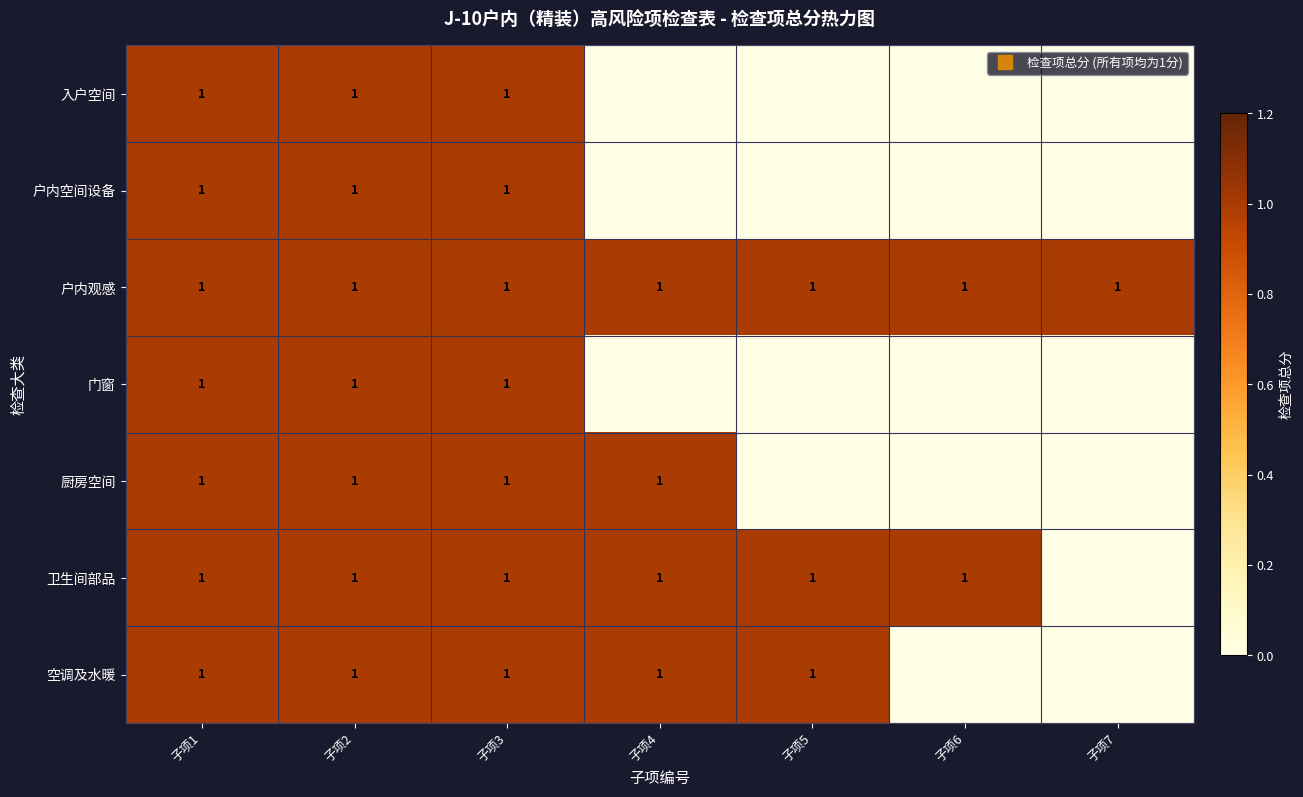

How many values in the 空调及水暖 series are below 1?

2